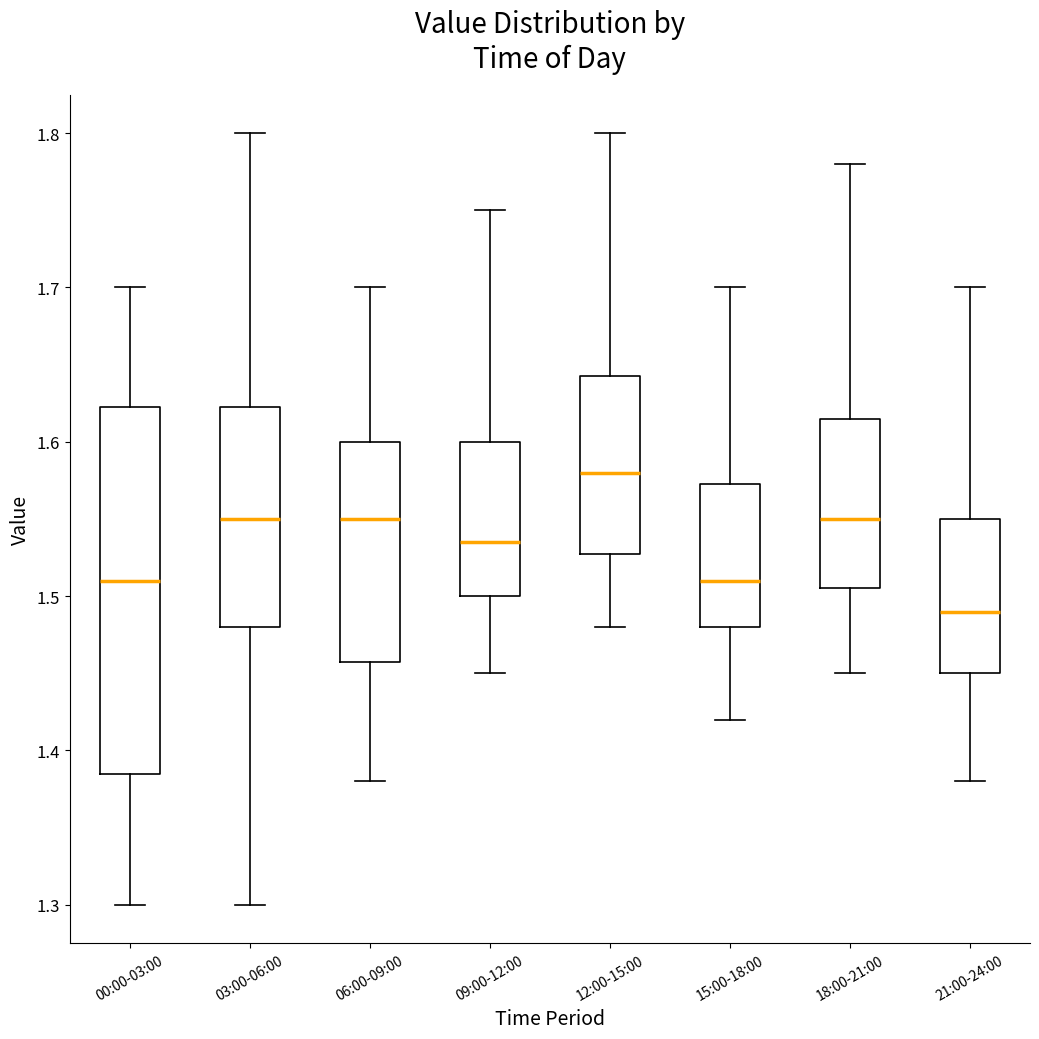

Which box has the highest median line?

12:00-15:00